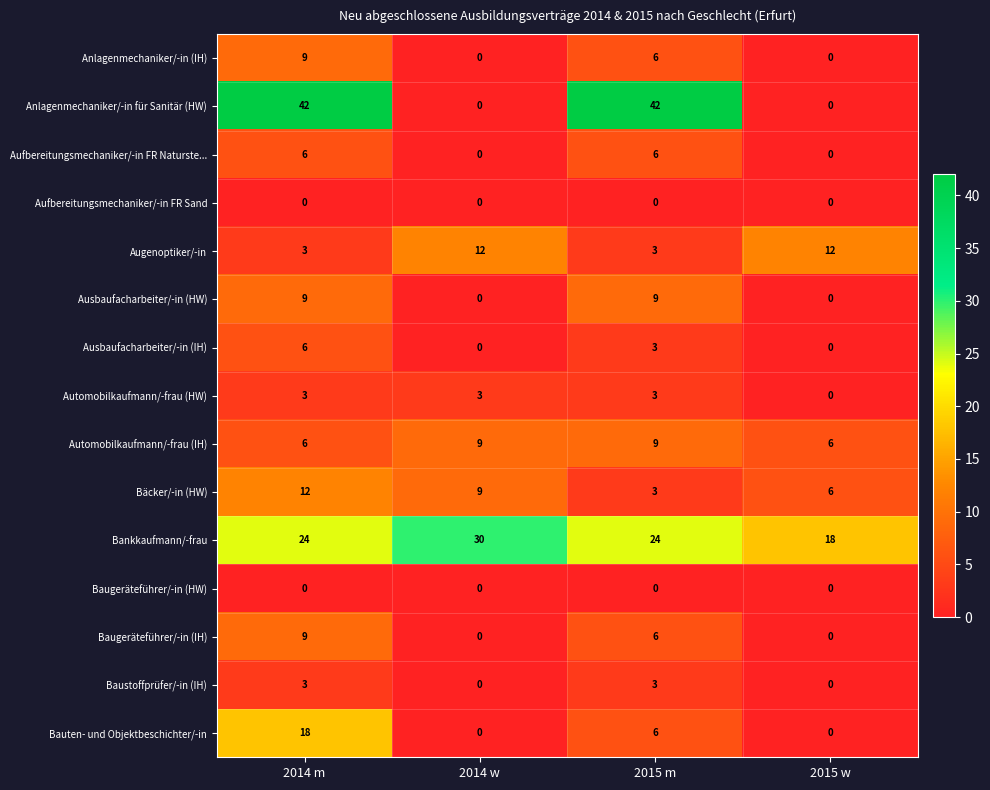

Count the Automobilkaufmann/-frau (IH) values in the range 6 to 9.

4